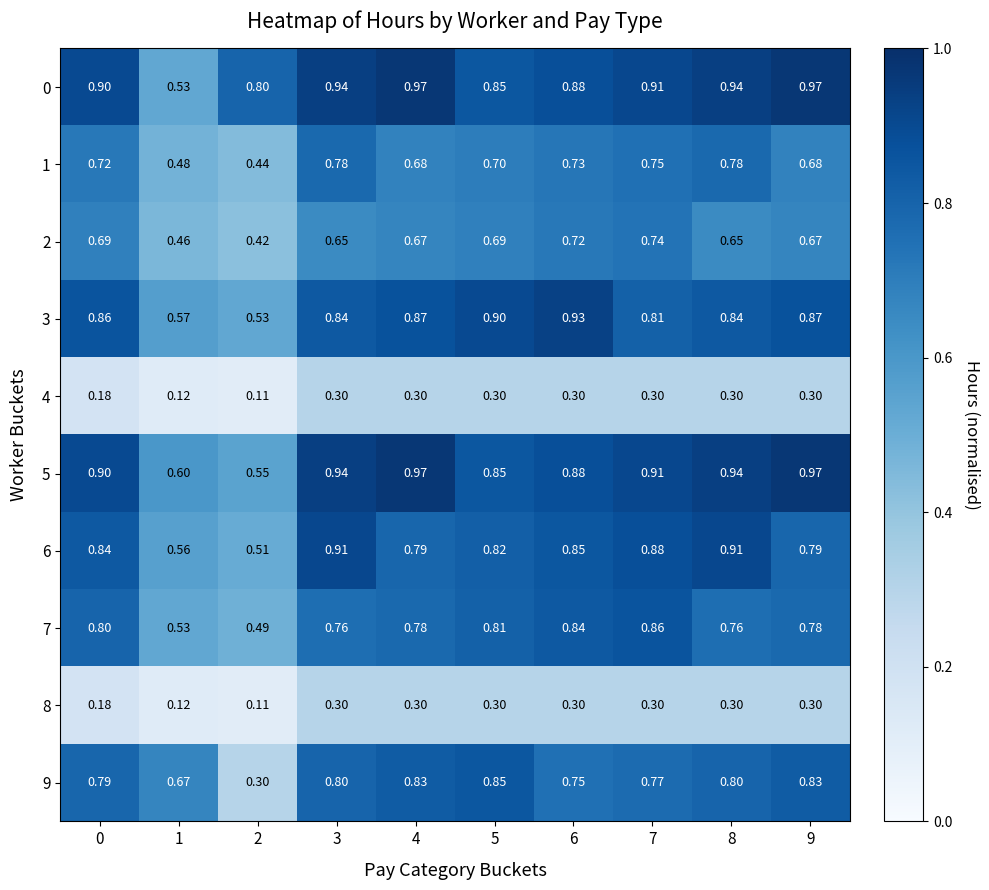

Is the value of 3 at 0 greater than the value of 9 at 3?

Yes